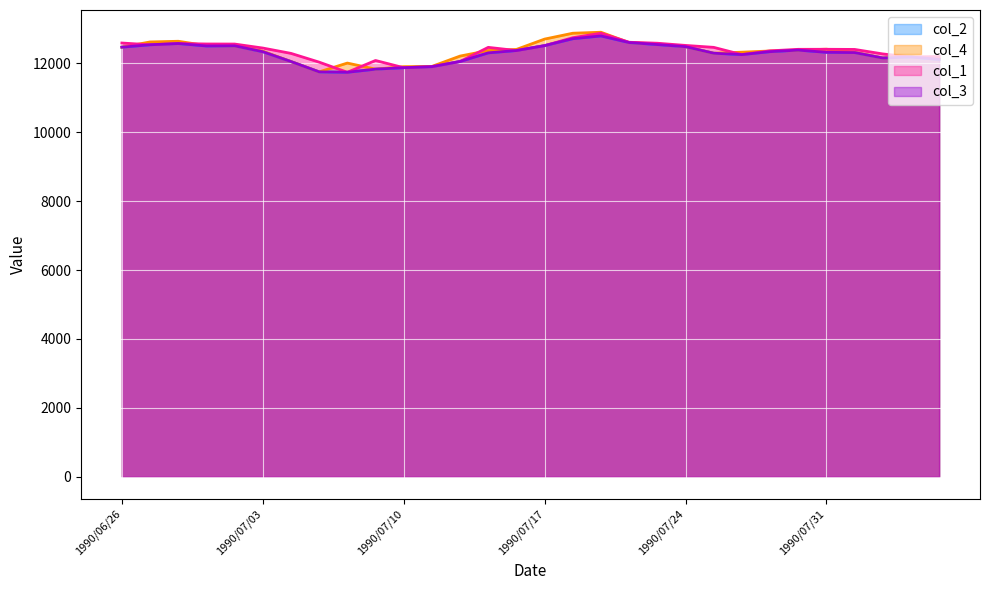

Reading right to left, list all the values displayed in this chart.

col_2: 1990/08/06=12111	1990/08/03=12180	1990/08/02=12151	1990/08/01=12309	1990/07/31=12316	1990/07/30=12380	1990/07/27=12335	1990/07/26=12250	1990/07/25=12290	1990/07/24=12480	1990/07/23=12541	1990/07/20=12599	1990/07/19=12791	1990/07/18=12711	1990/07/17=12510	1990/07/16=12368	1990/07/13=12300	1990/07/12=12050	1990/07/11=11900	1990/07/10=11870	1990/07/09=11828	1990/07/06=11737	1990/07/05=11749	1990/07/04=12048	1990/07/03=12334	1990/07/02=12504	1990/06/29=12500	1990/06/28=12571	1990/06/27=12535	1990/06/26=12466
col_4: 1990/08/06=12139	1990/08/03=12197	1990/08/02=12151	1990/08/01=12316	1990/07/31=12407	1990/07/30=12380	1990/07/27=12355	1990/07/26=12320	1990/07/25=12290	1990/07/24=12480	1990/07/23=12561	1990/07/20=12599	1990/07/19=12899	1990/07/18=12870	1990/07/17=12700	1990/07/16=12400	1990/07/13=12367	1990/07/12=12207	1990/07/11=11907	1990/07/10=11900	1990/07/09=11828	1990/07/06=12004	1990/07/05=11749	1990/07/04=12048	1990/07/03=12348	1990/07/02=12504	1990/06/29=12510	1990/06/28=12637	1990/06/27=12617	1990/06/26=12466
col_1: 1990/08/06=12195	1990/08/03=12180	1990/08/02=12269	1990/08/01=12400	1990/07/31=12404	1990/07/30=12403	1990/07/27=12359	1990/07/26=12250	1990/07/25=12460	1990/07/24=12516	1990/07/23=12580	1990/07/20=12608	1990/07/19=12870	1990/07/18=12740	1990/07/17=12510	1990/07/16=12368	1990/07/13=12460	1990/07/12=12050	1990/07/11=11900	1990/07/10=11870	1990/07/09=12079	1990/07/06=11737	1990/07/05=12031	1990/07/04=12285	1990/07/03=12440	1990/07/02=12556	1990/06/29=12558	1990/06/28=12571	1990/06/27=12535	1990/06/26=12586
col_3: 1990/08/06=12111	1990/08/03=12180	1990/08/02=12151	1990/08/01=12309	1990/07/31=12316	1990/07/30=12380	1990/07/27=12335	1990/07/26=12250	1990/07/25=12290	1990/07/24=12480	1990/07/23=12541	1990/07/20=12599	1990/07/19=12791	1990/07/18=12711	1990/07/17=12510	1990/07/16=12368	1990/07/13=12300	1990/07/12=12050	1990/07/11=11900	1990/07/10=11870	1990/07/09=11828	1990/07/06=11737	1990/07/05=11749	1990/07/04=12048	1990/07/03=12334	1990/07/02=12504	1990/06/29=12500	1990/06/28=12571	1990/06/27=12535	1990/06/26=12466